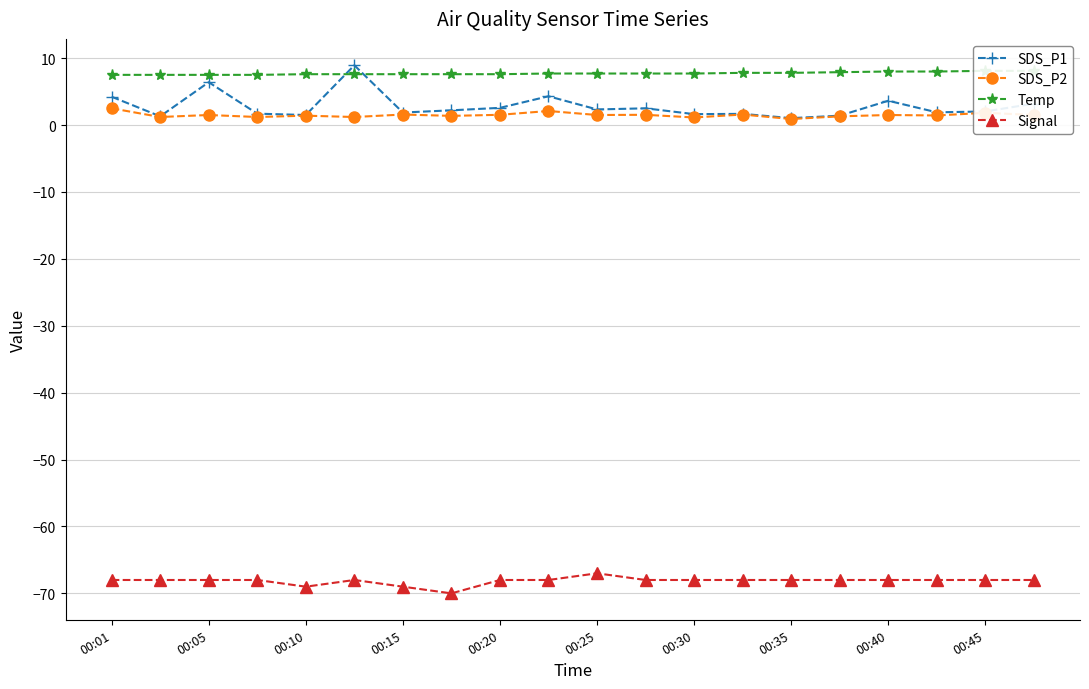

True or false: SDS_P1 has more than 0 interior local peaks.

True